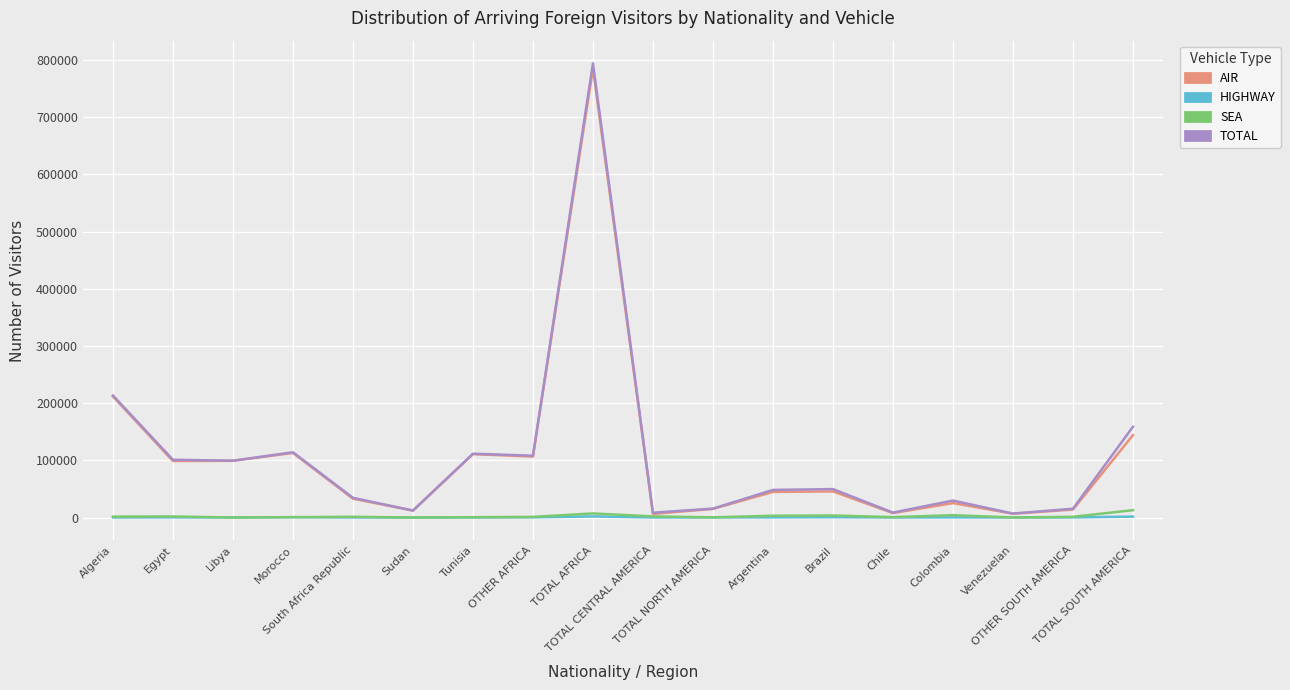

How many values in the SEA series are below 1287?

9